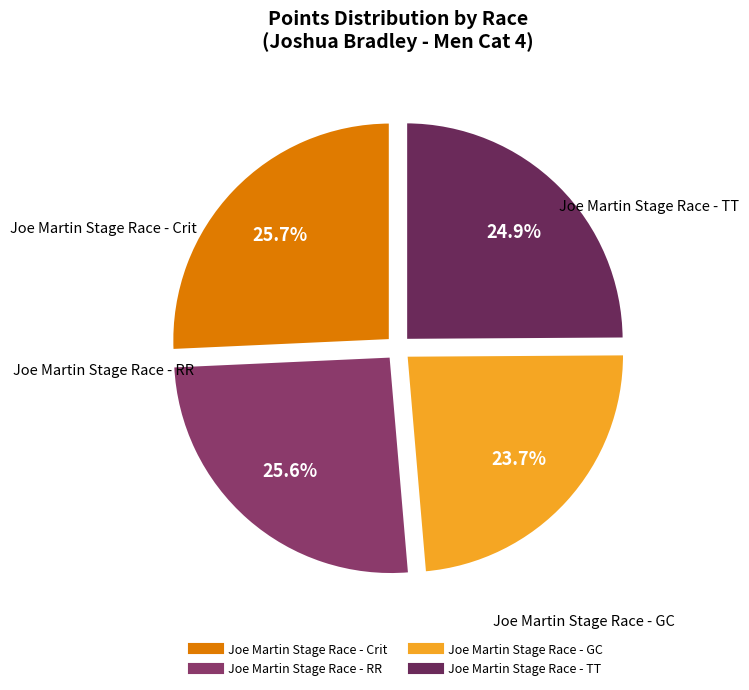

How many segments does this pie chart have?

4